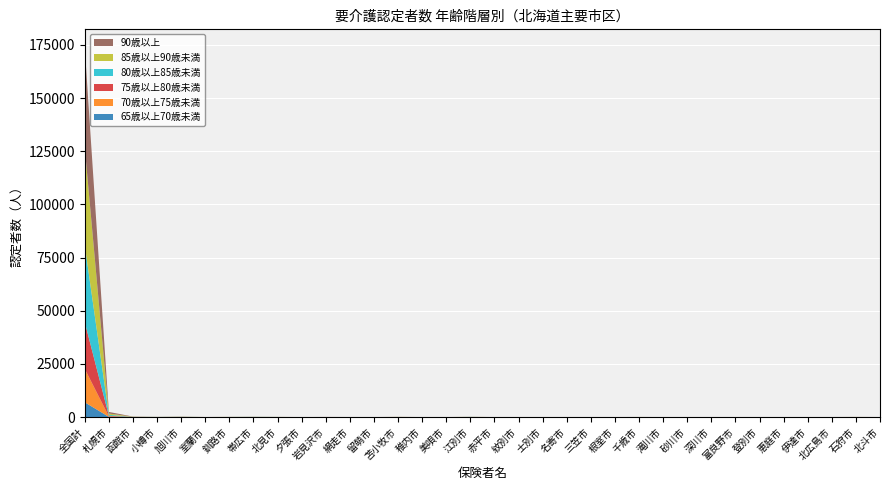

Reading right to left, transcribe all the data shown in this chart.

65歳以上70歳未満: 4	2	1	1	2	3	1	0	1	1	1	4	2	0	2	0	0	6	0	0	1	1	1	2	5	4	1	5	2	10	5	15	99	6951
70歳以上75歳未満: 6	4	9	1	0	1	1	2	0	1	12	0	5	3	0	4	2	12	1	0	6	1	4	4	0	9	14	12	2	25	10	30	207	15709
75歳以上80歳未満: 3	17	8	4	1	1	3	4	3	1	8	4	4	2	2	5	0	14	2	1	14	0	3	10	1	13	22	13	7	25	13	23	281	21941
80歳以上85歳未満: 9	10	9	3	3	0	3	2	6	3	13	1	3	3	1	2	1	30	4	1	21	0	4	7	0	23	29	18	5	42	19	38	473	36134
85歳以上90歳未満: 3	18	3	8	6	2	8	4	2	3	13	1	11	7	0	5	1	36	2	2	31	4	5	13	0	21	37	25	5	61	25	60	611	45840
90歳以上: 5	23	4	7	9	0	7	5	6	5	13	3	4	4	4	3	2	36	1	2	35	0	12	27	1	19	43	30	9	61	28	70	743	47034